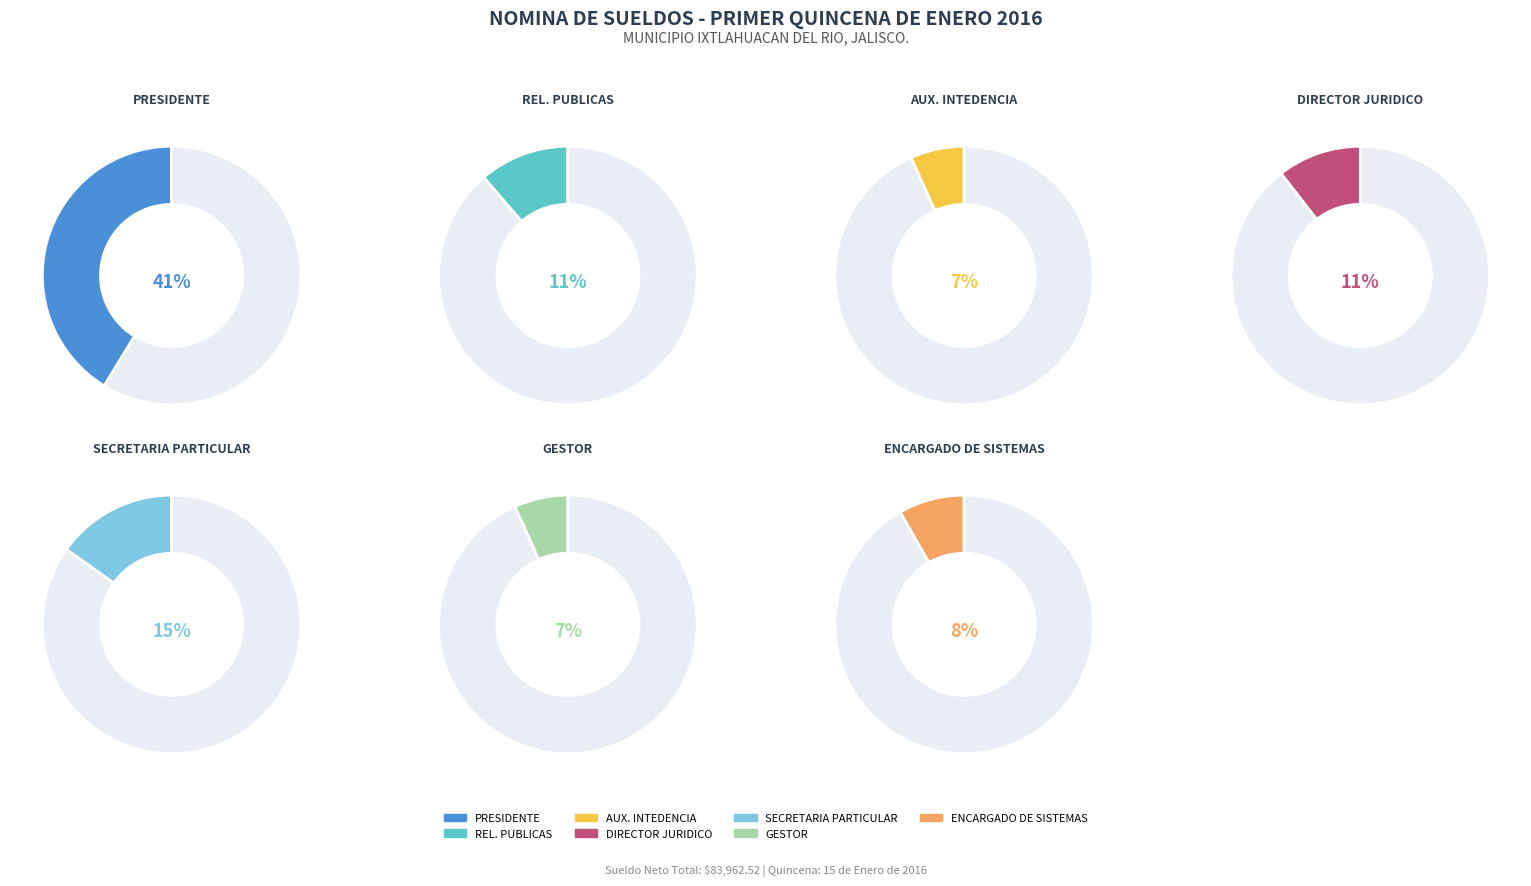

To the nearest percent, what is the combined percentage of GESTOR and PRESIDENTE?

48%